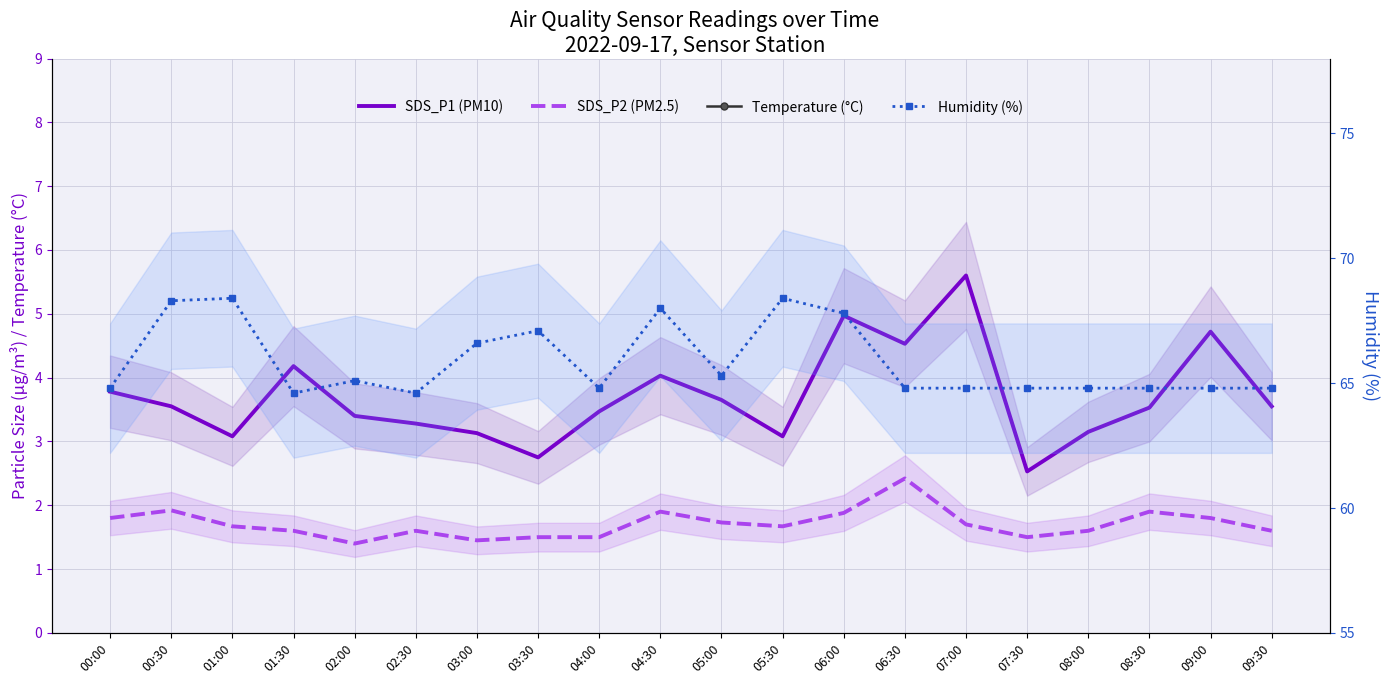

True or false: Temperature (°C) and SDS_P1 (PM10) cross at least once.

False